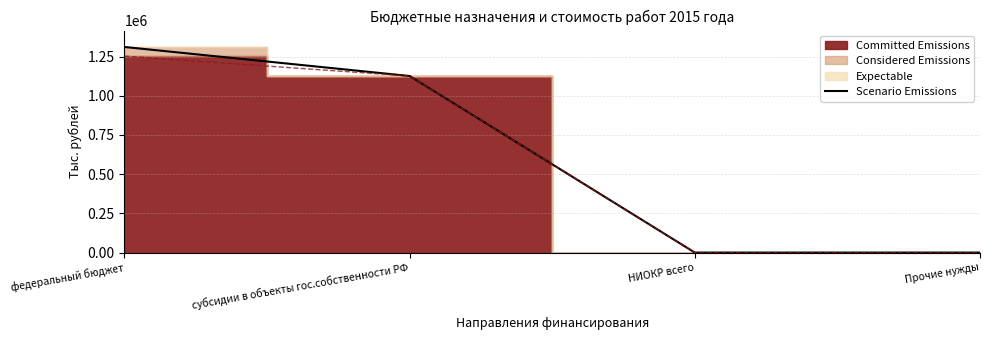

Rank the categories by value from lowest to highest.

НИОКР всего, Прочие нужды, субсидии в объекты гос.собственности РФ, федеральный бюджет